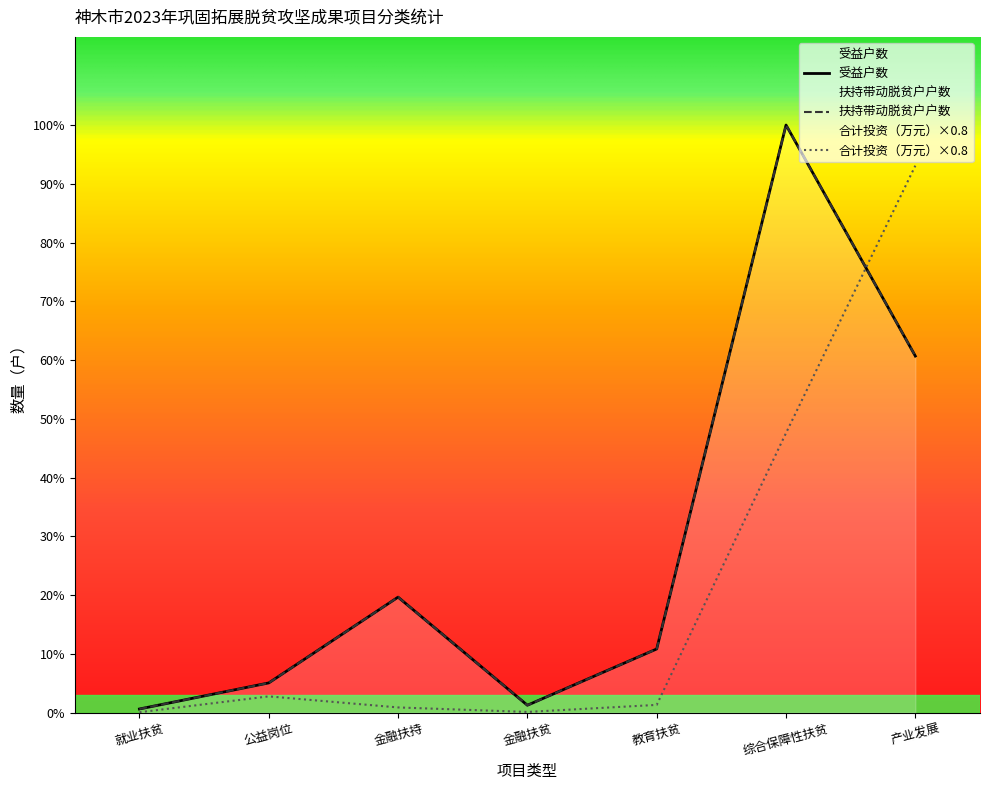

After their last crossing, which series has the higher values: 受益户数 or 合计投资（万元）?

合计投资（万元）